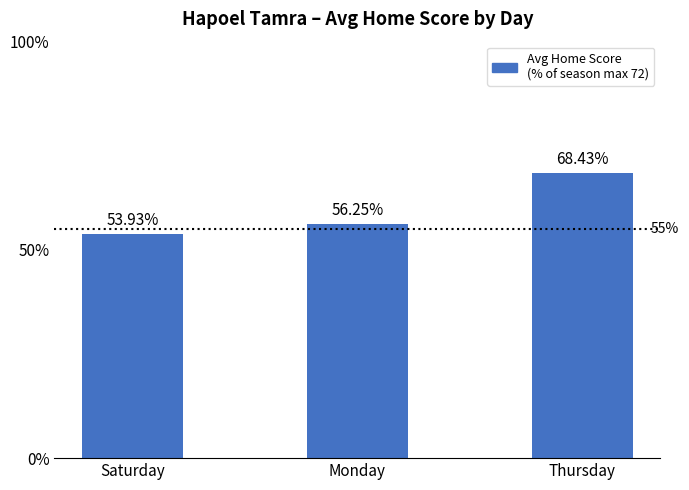

What is the label of the 2nd bar from the left?

Monday